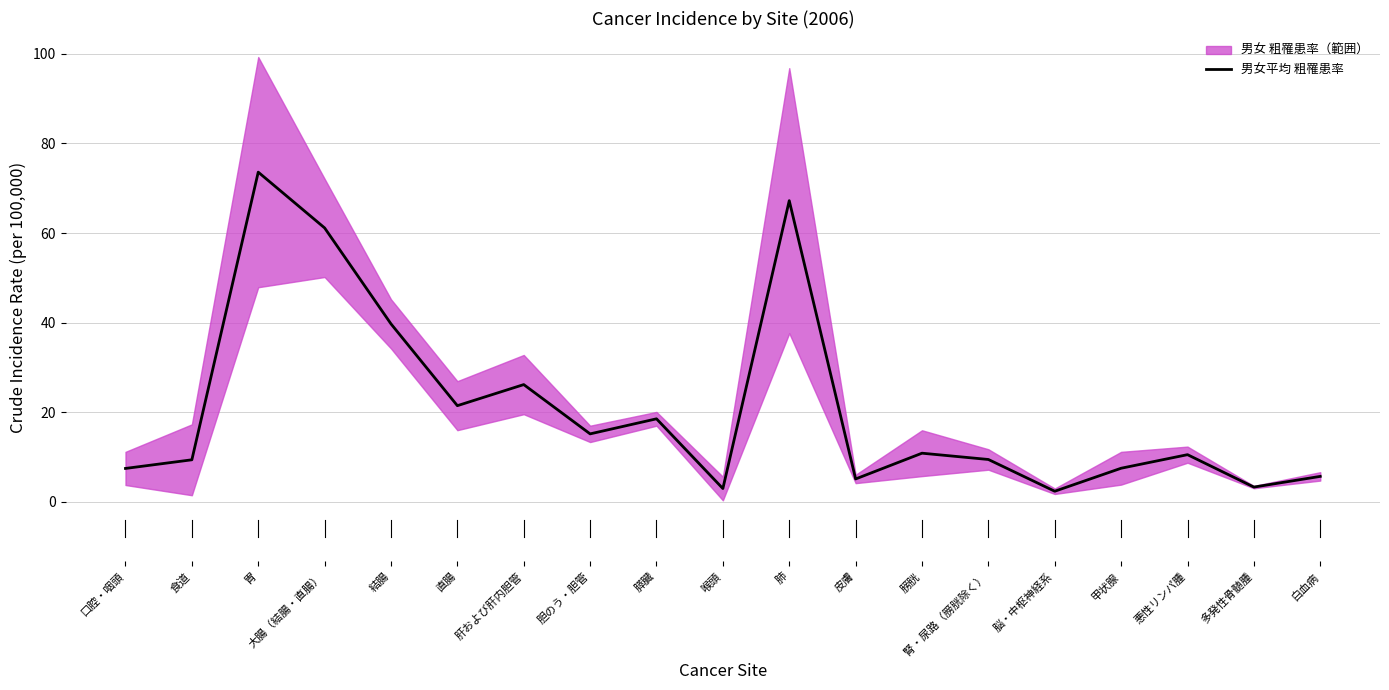

Which category has the lowest value across all series?

脳・中枢神経系